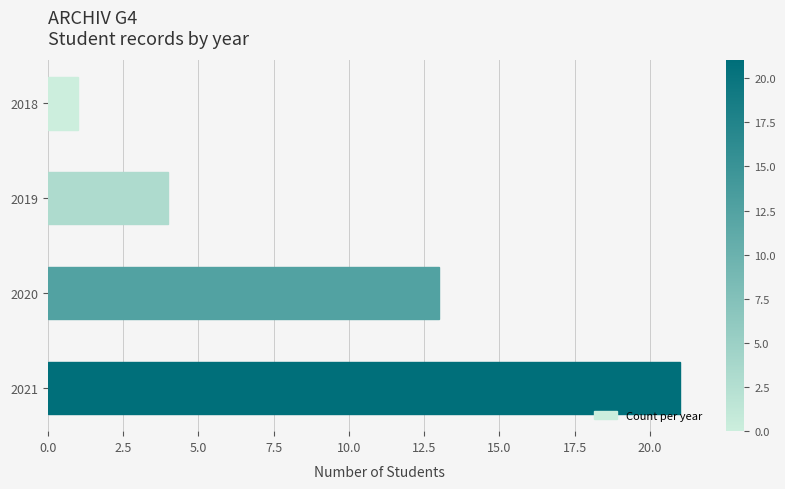

Rank the categories by value from lowest to highest.

2018, 2019, 2020, 2021